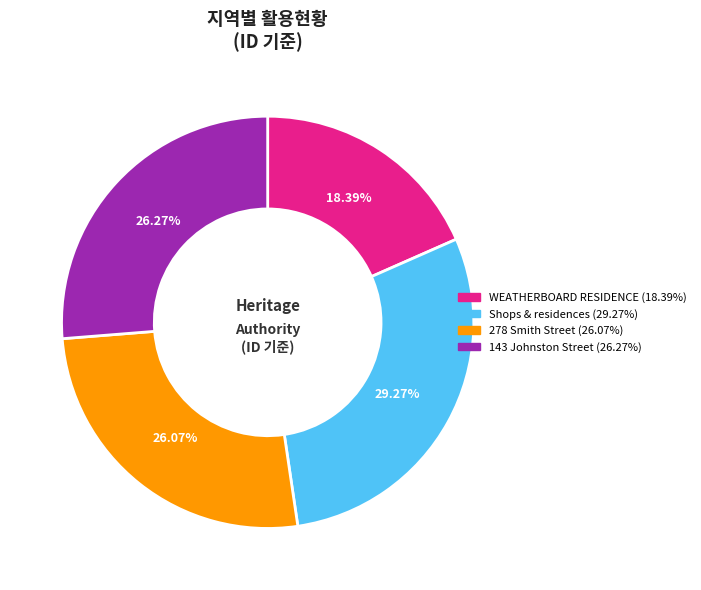

What percentage do 278 Smith Street and WEATHERBOARD RESIDENCE together represent?

44.5%